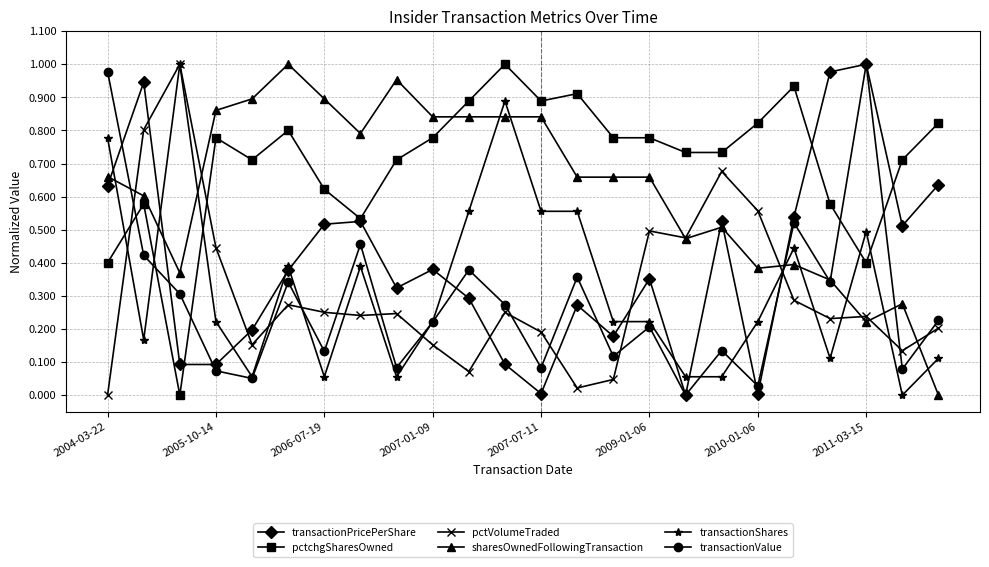

True or false: pctVolumeTraded and transactionValue cross at least once.

True